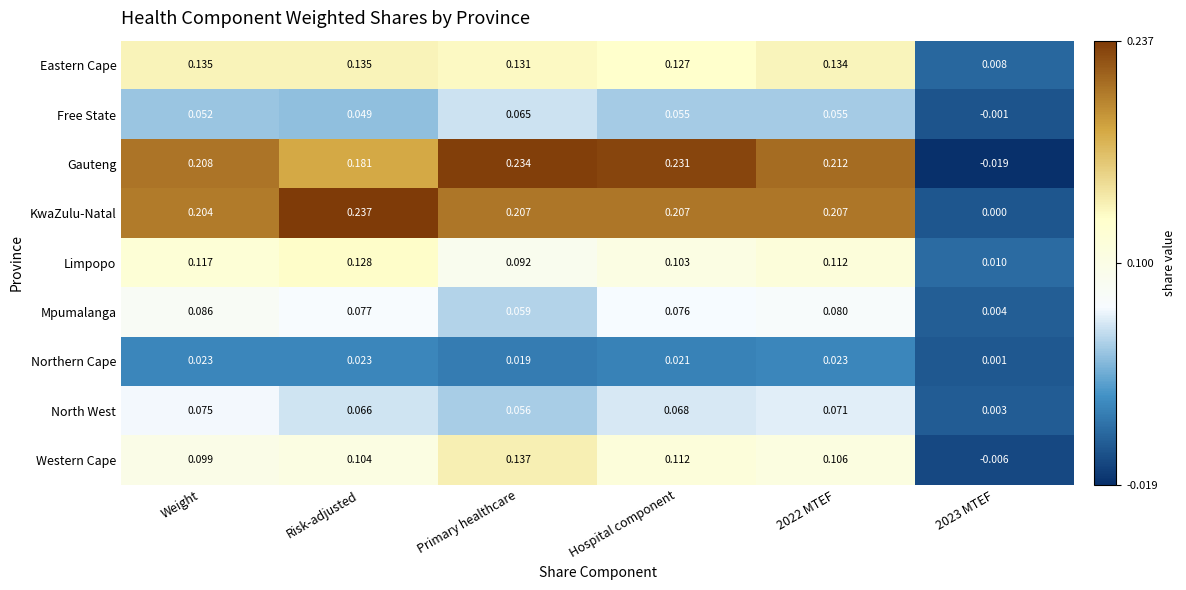

Which series has the widest spread of values?

Gauteng